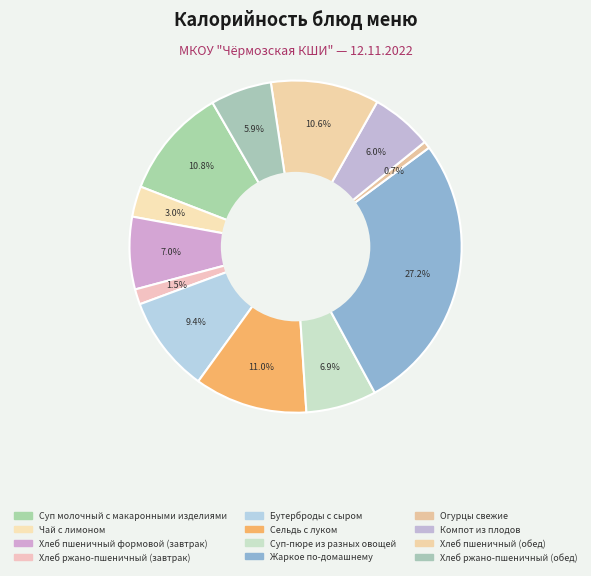

Which category has the biggest portion of the pie?

Жаркое по-домашнему